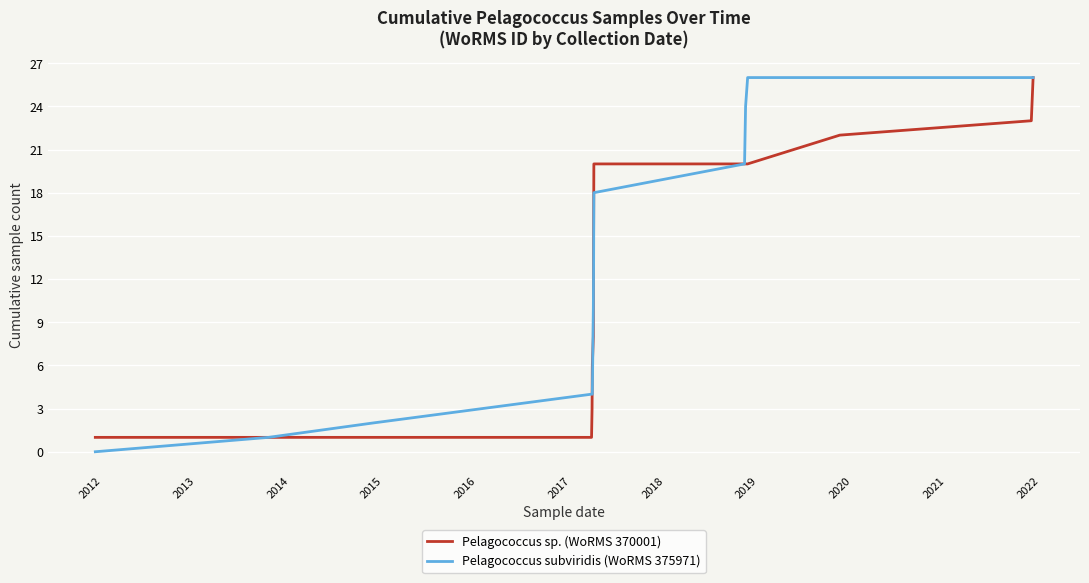

Reading right to left, list all the values displayed in this chart.

Pelagococcus sp. (WoRMS 370001): 26	23	22	20	20	20	20	15	8	6	3	2	1	1	1	1
Pelagococcus subviridis (WoRMS 375971): 26	26	26	26	24	20	18	13	10	4	4	4	4	2	1	0